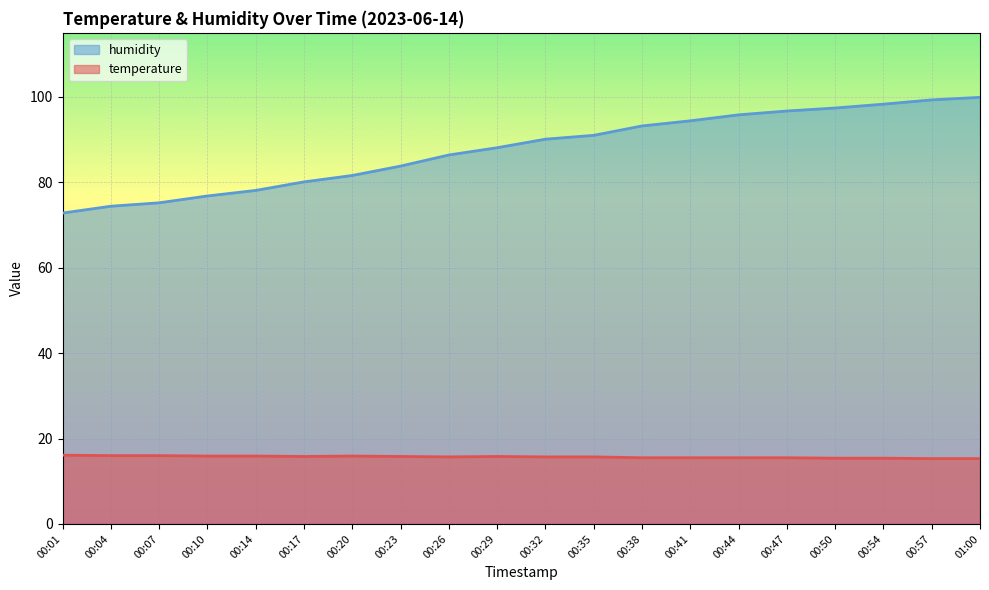

What is the sum of the humidity values at 00:23 and 00:47?

180.5